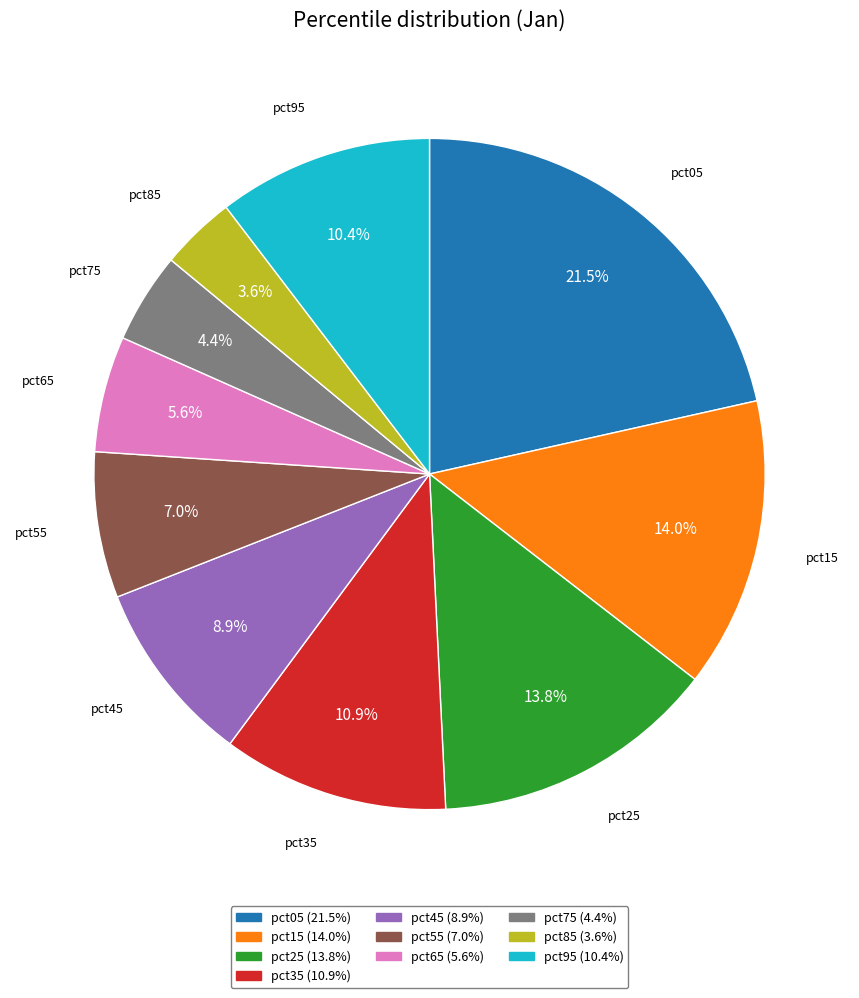

To the nearest percent, what is the difference between the pct25 and pct35 slice percentages?

3%